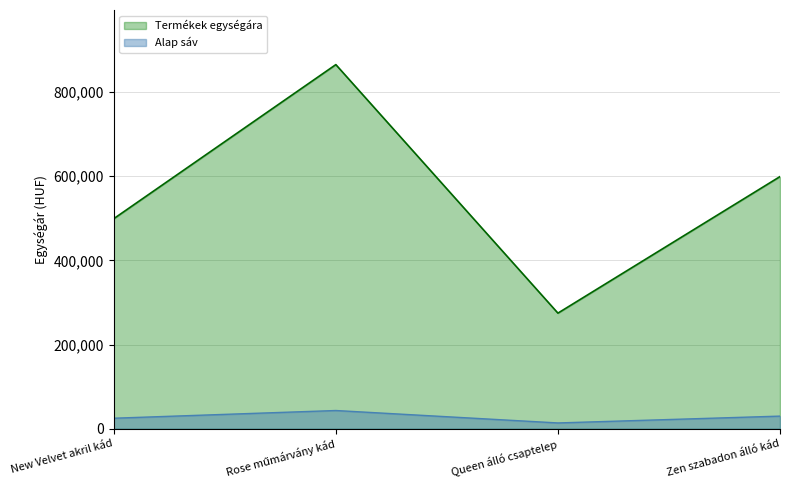

What is the difference between the maximum and minimum values?

590400